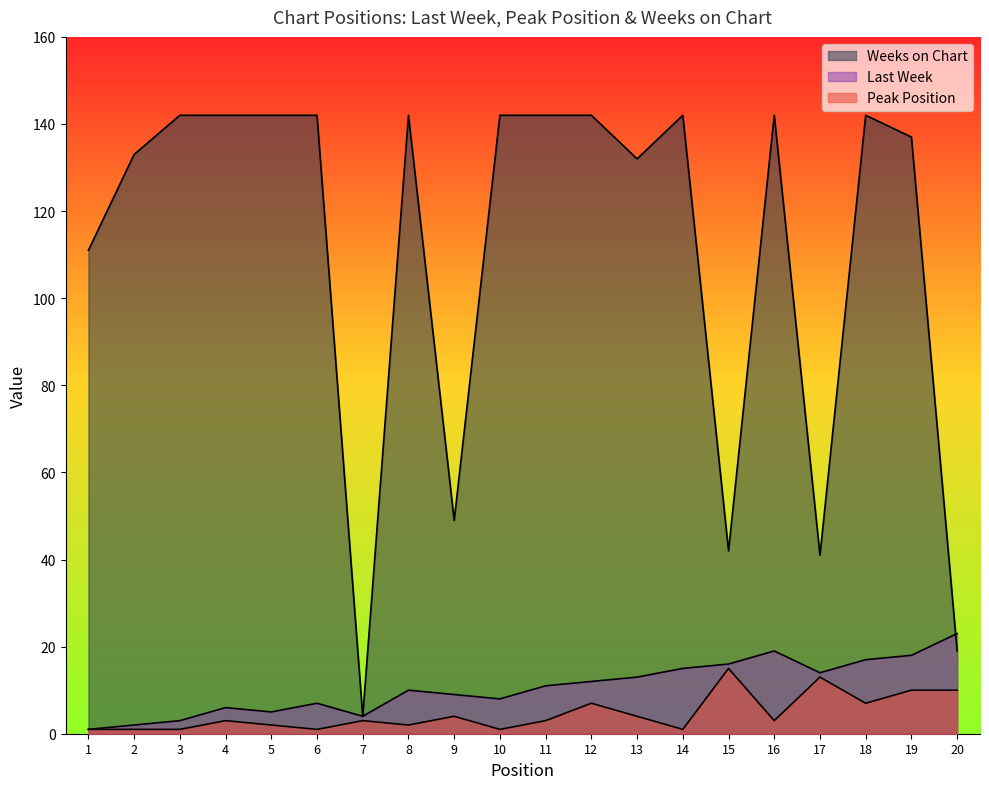

How many values in the Peak Position series exceed 3?

8